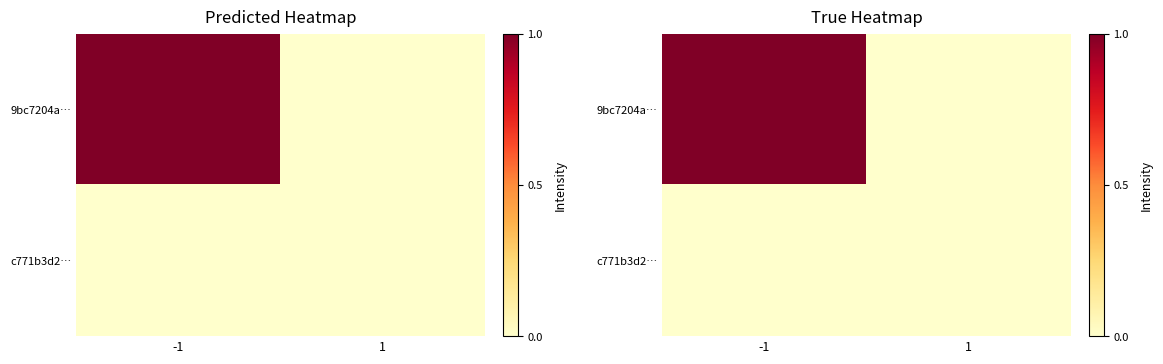

Is the value of c771b3d2… at -1 greater than the value of 9bc7204a… at 1?

No